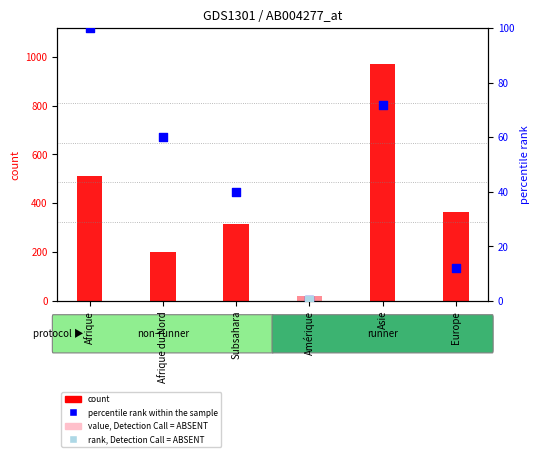

What is the change in value from Afrique du Nord to Asie?

+12.0